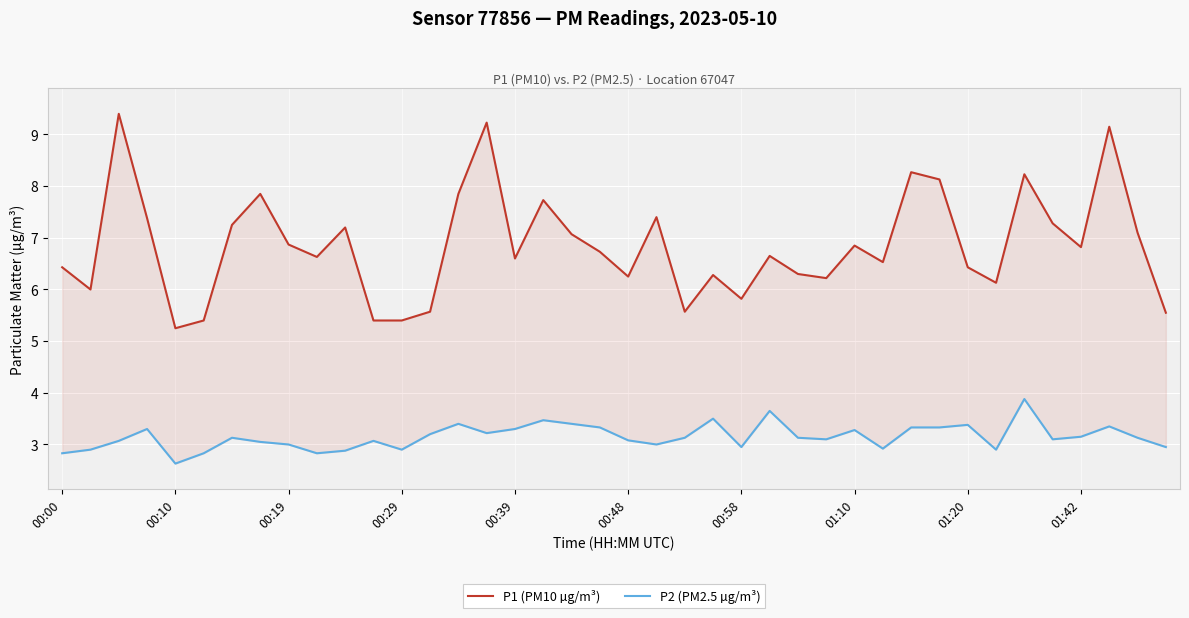

The P2 (PM2.5 µg/m³) series shows 1.1 at 21. True or false?

False